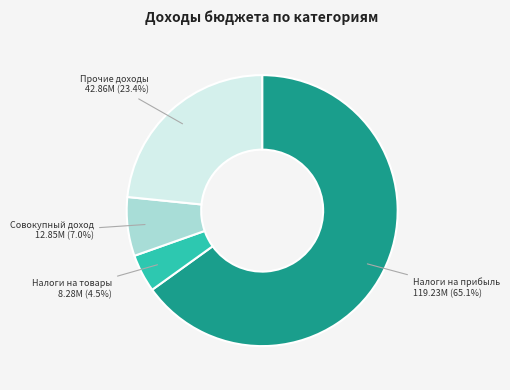

Is there a majority slice in this chart?

Yes